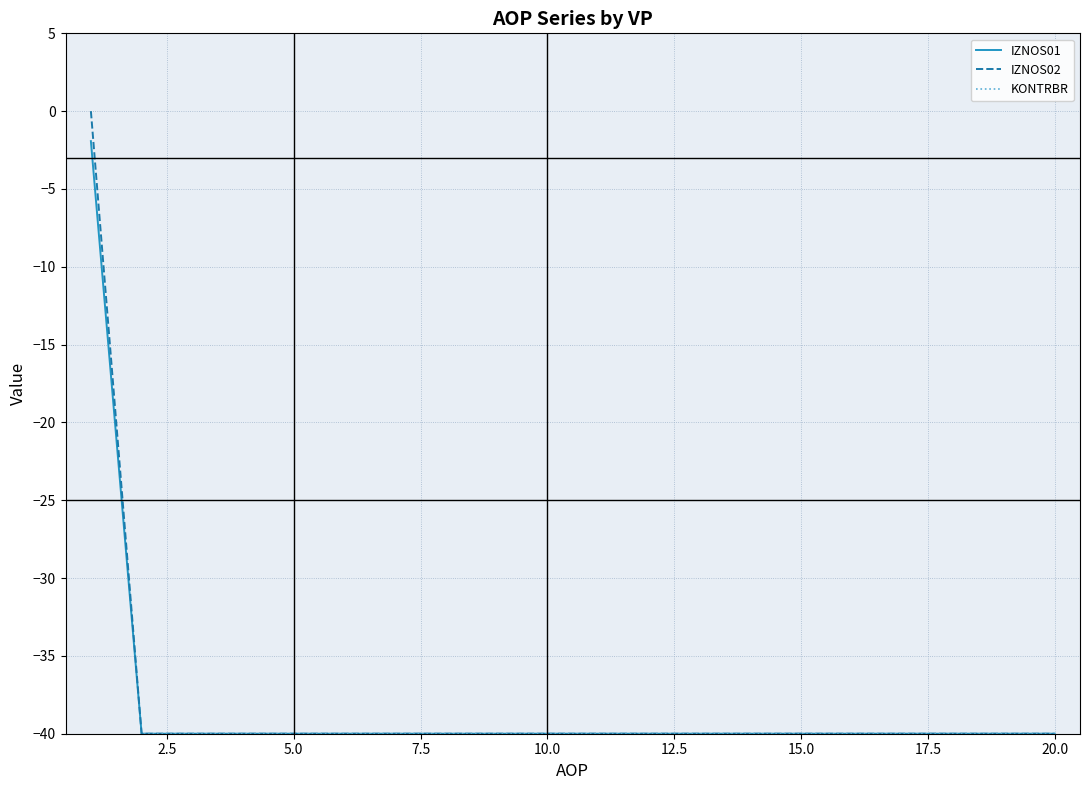

The IZNOS02 series shows -27.9 at 10.0. True or false?

False